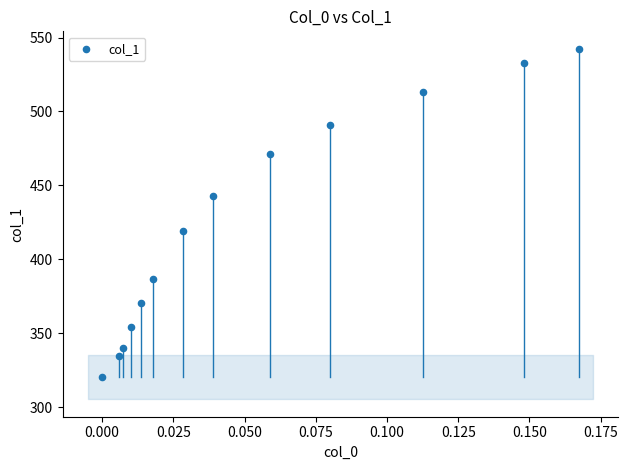

What is the range of Y values (max minus min)?

222.1